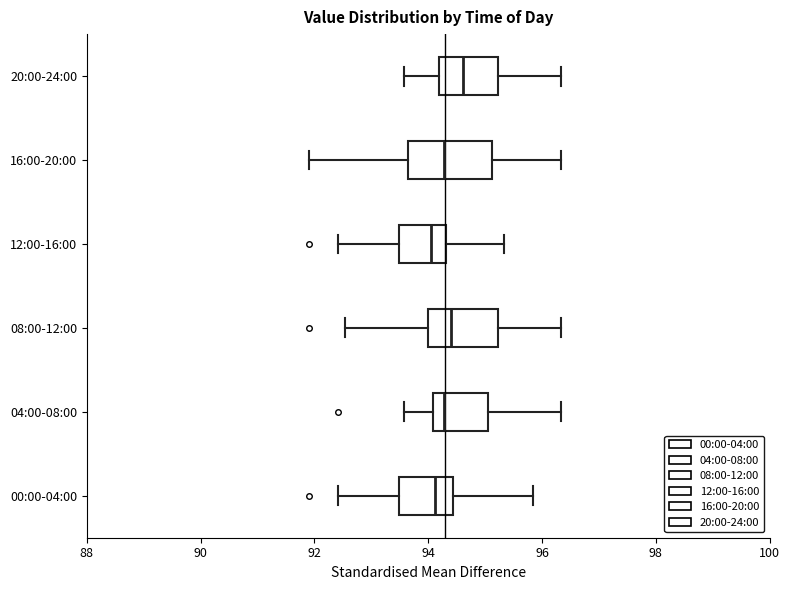

Where does the right whisker of the box for 20:00-24:00 end on the x-axis? The values are not printed on the chart, so give them approximately, as read against the axis.

96.4